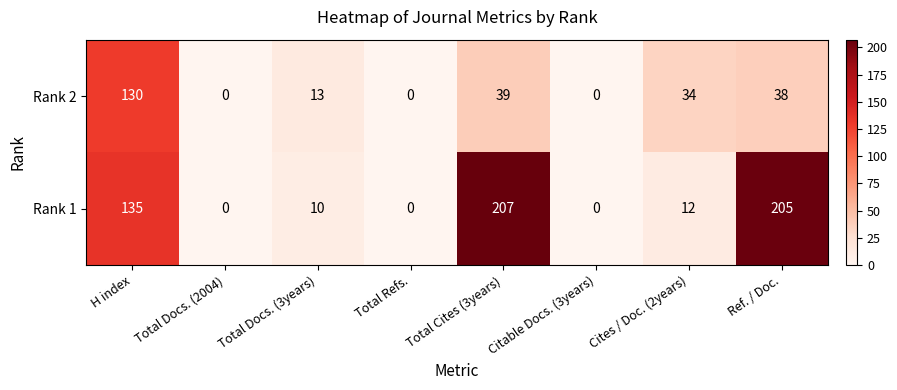

The value of Rank 1 at Cites / Doc. (2years) is 12. True or false?

True